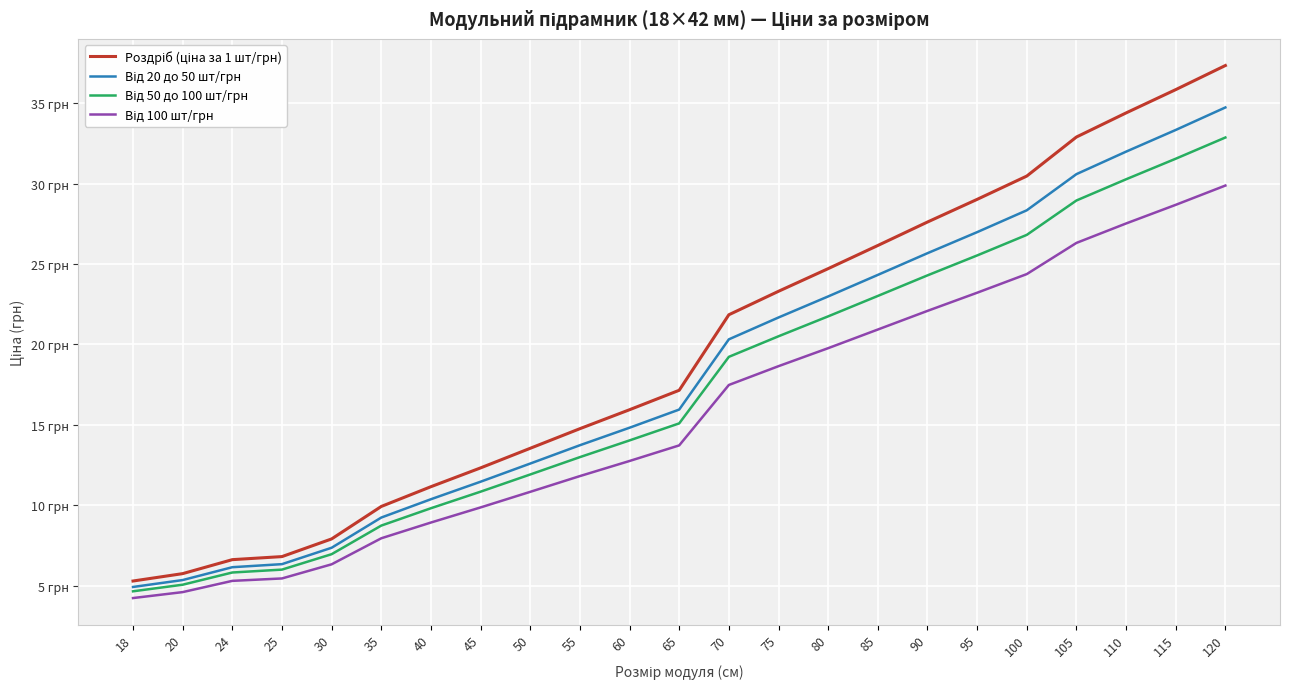

Is this an area chart (filled region under the line)?

No